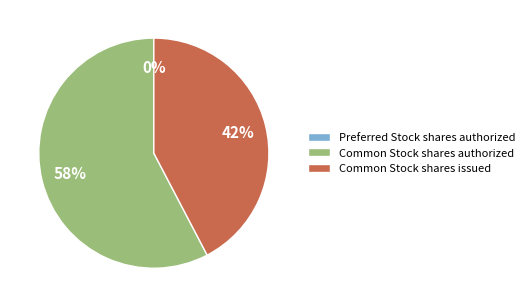

To the nearest percent, what percentage of the pie is Common Stock shares issued?

42%